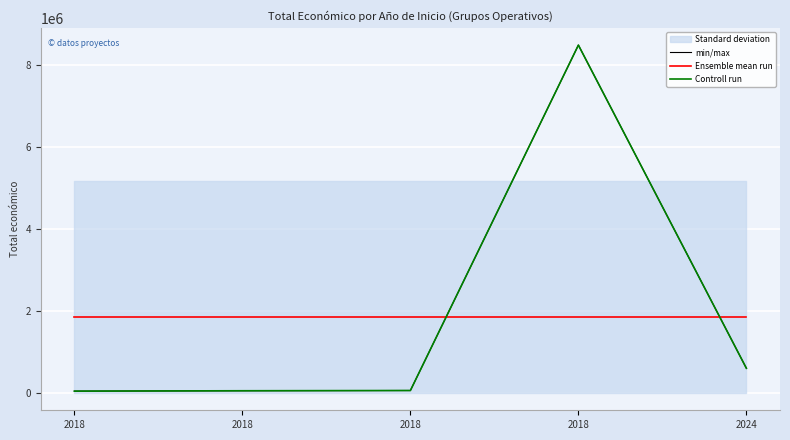

At how many categories does at least one series exceed 2033027?

1